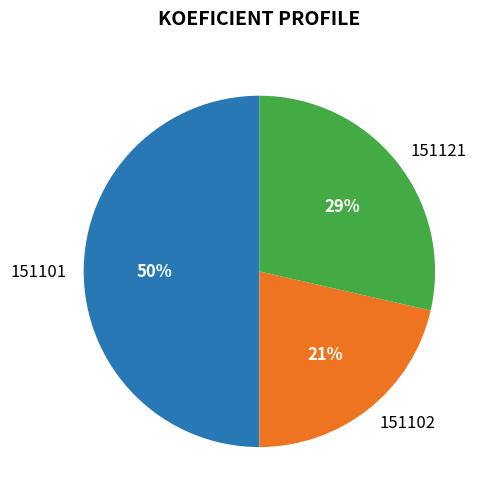

Between 151101 and 151121, which is larger?

151101